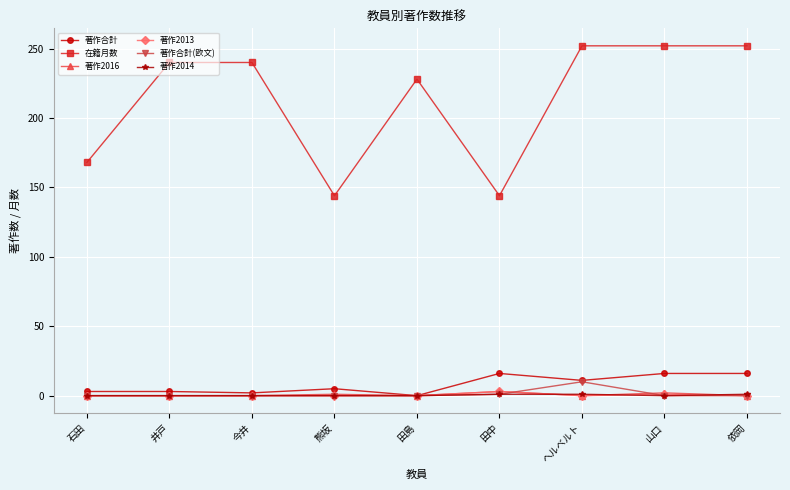

Which series has the largest total across all categories?

在籍月数